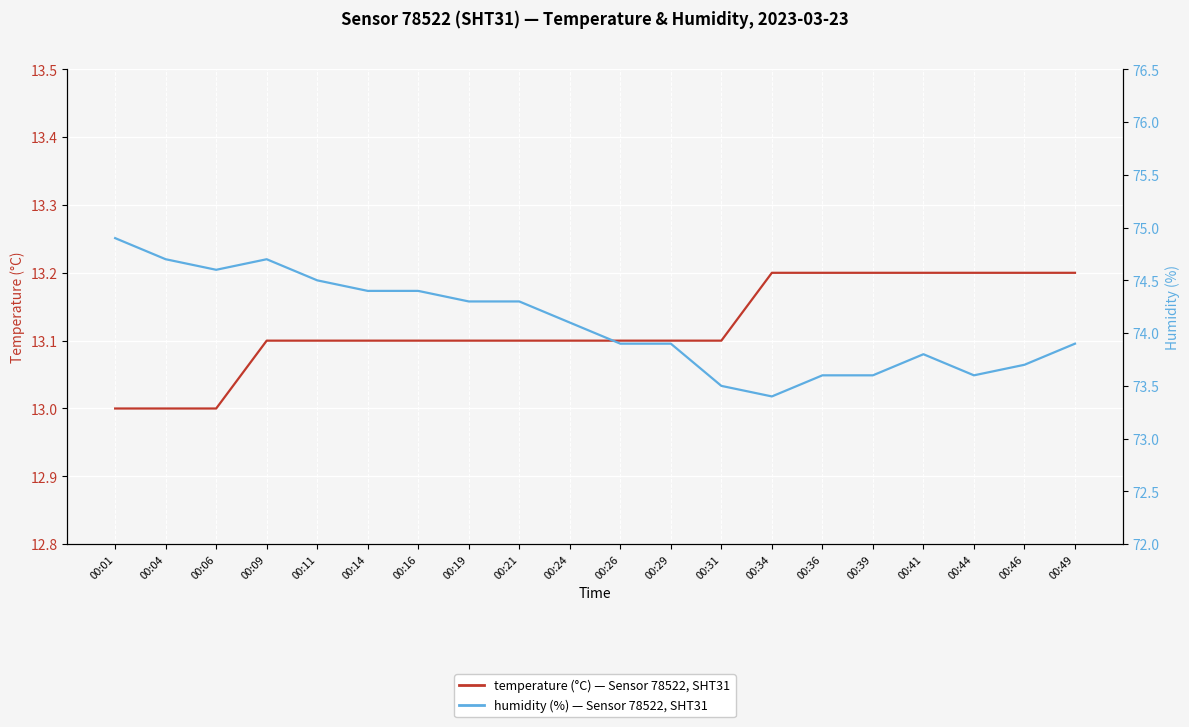

How many series are shown in this chart?

2